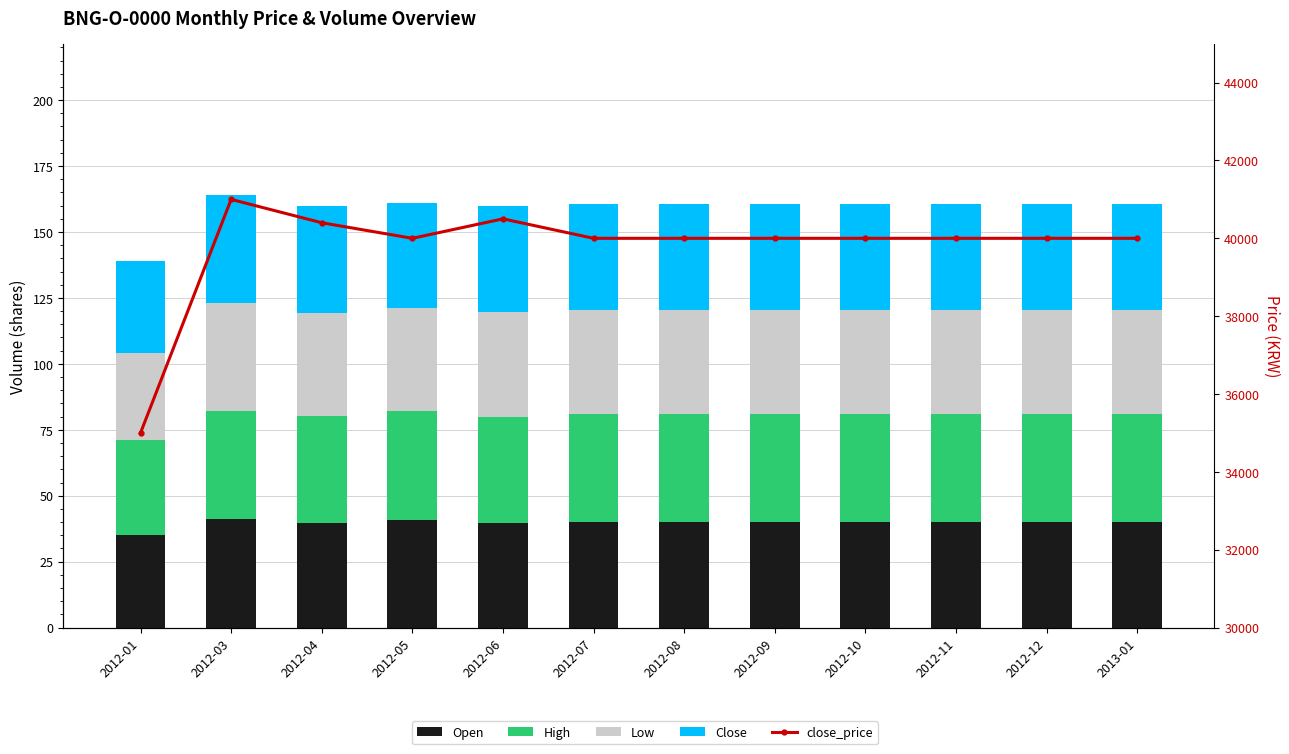

Is it true that High equals 41.3 at 2012-05?

True